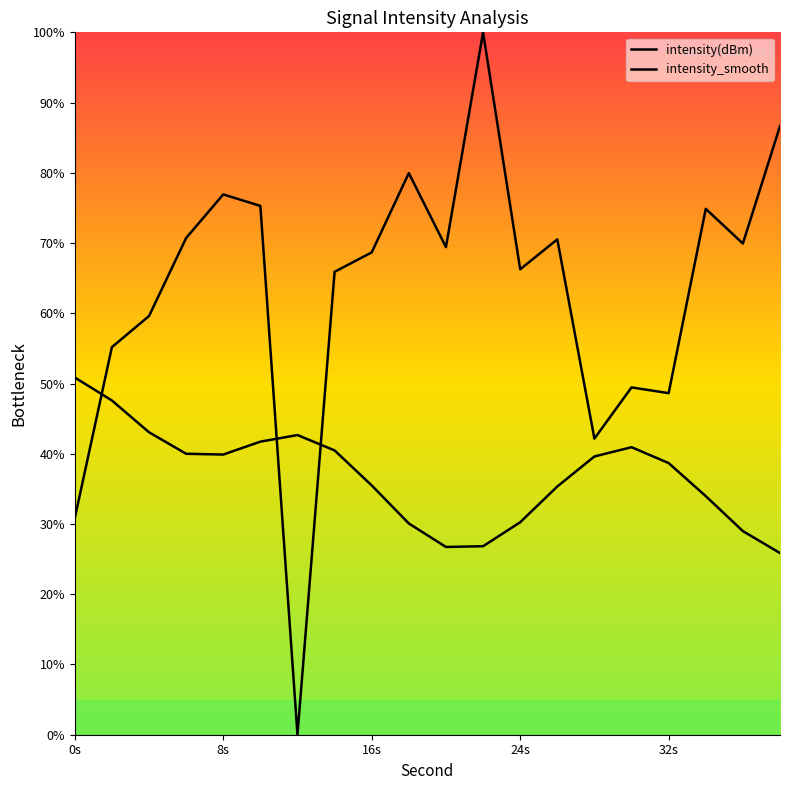

Does the chart have visible grid lines?

No